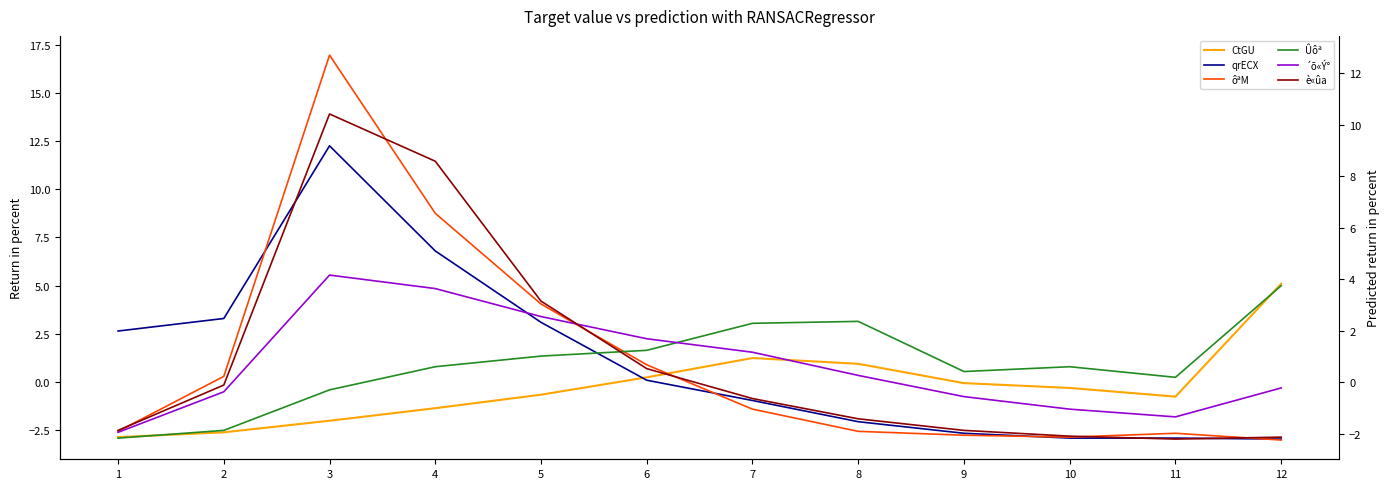

True or false: qrECX and CtGU intersect in this chart.

True